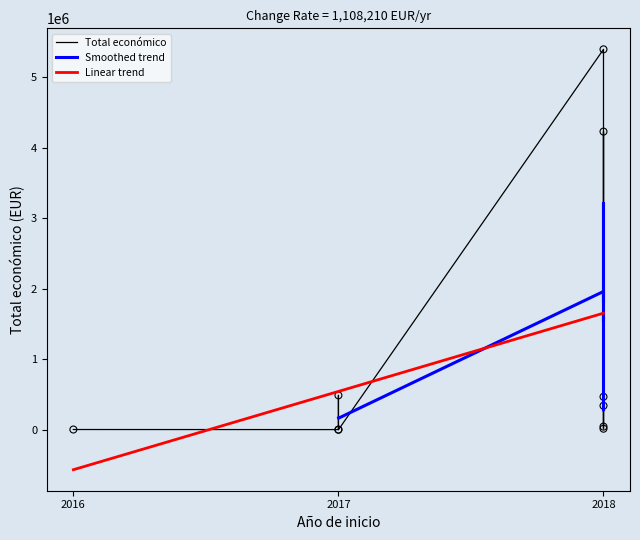

Which has a higher value, 2018 or 2018?

2018